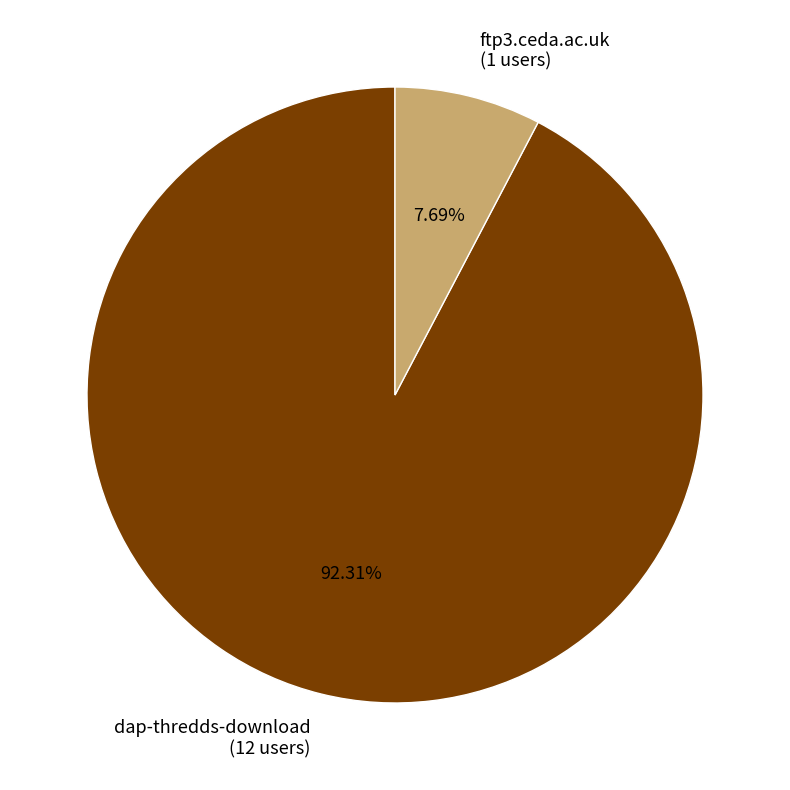

To the nearest percent, what is the average slice percentage?

50%